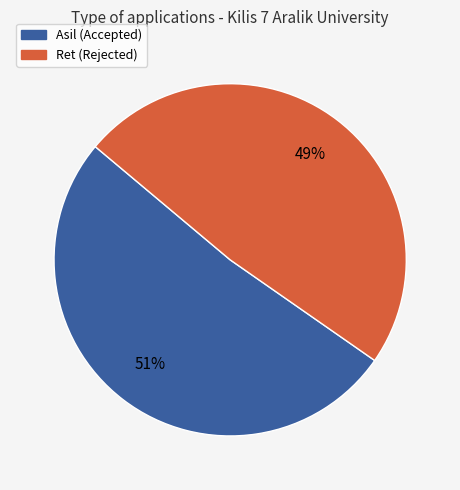

How many slices are in this pie chart?

2